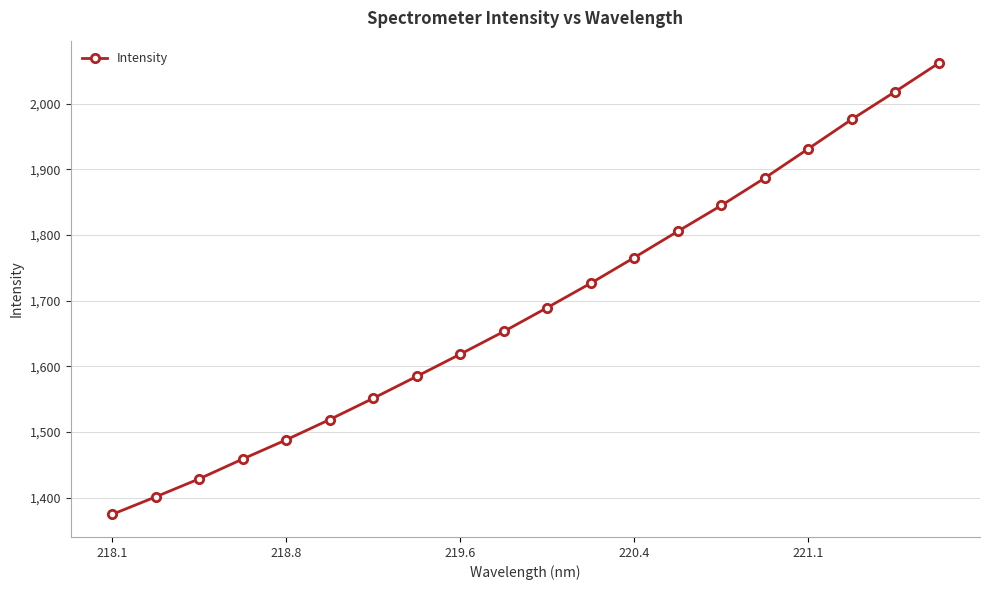

True or false: there are more than 1 points higher than both neighbors.

False